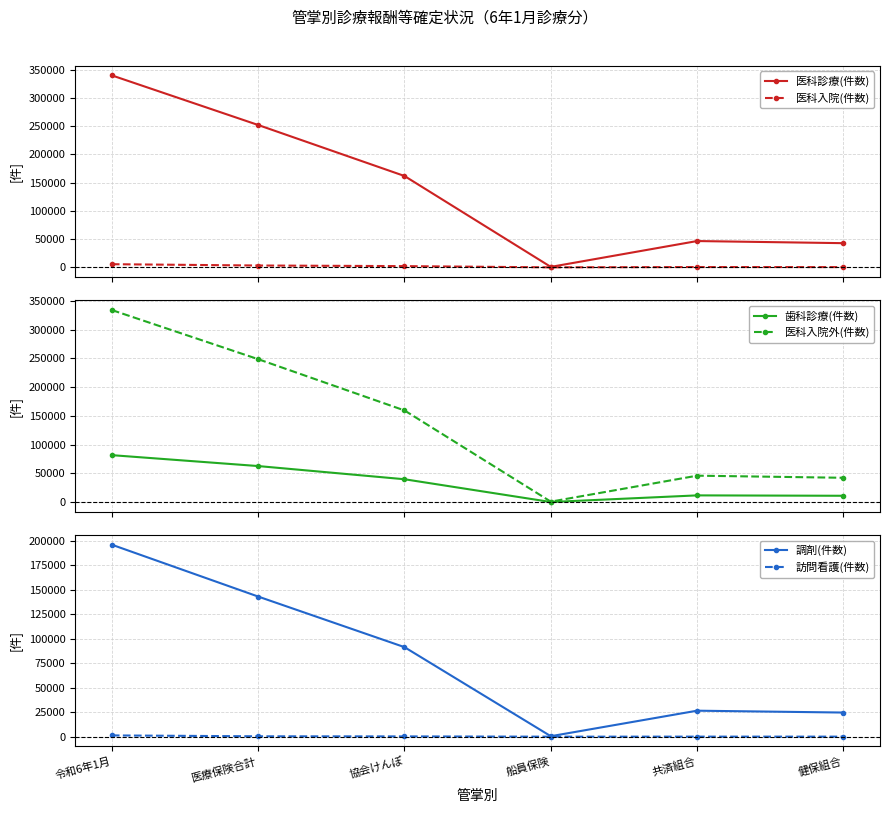

How many interior local peaks does the 医科入院(件数) series have?

1